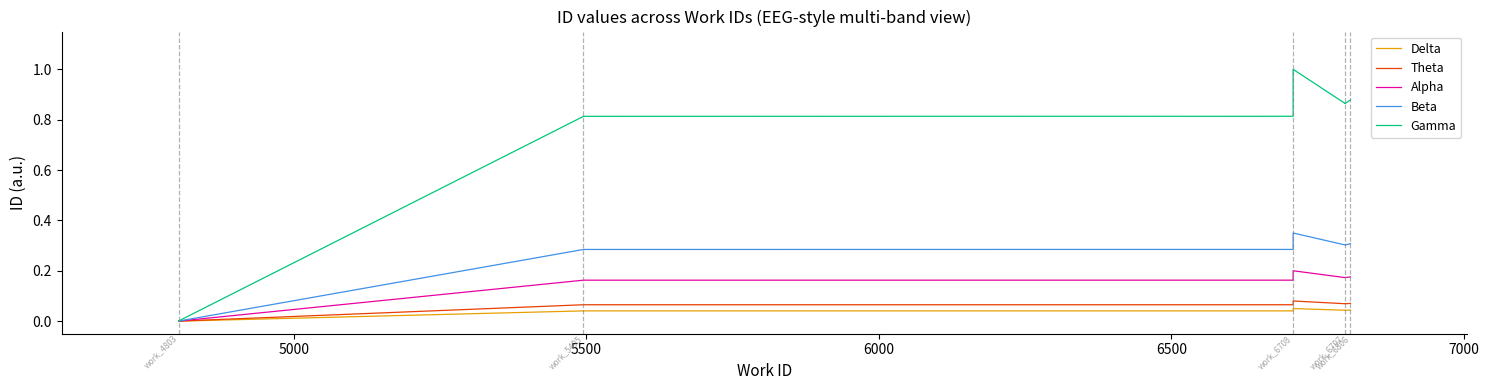

Is it true that Theta equals 0.1 at 8?

False